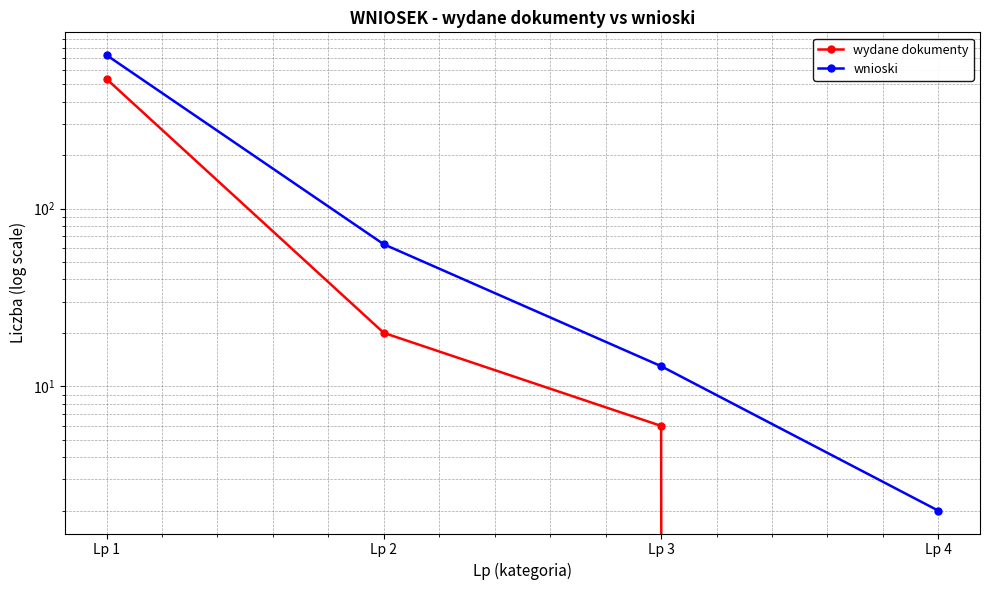

True or false: wnioski and wydane dokumenty cross at least once.

False